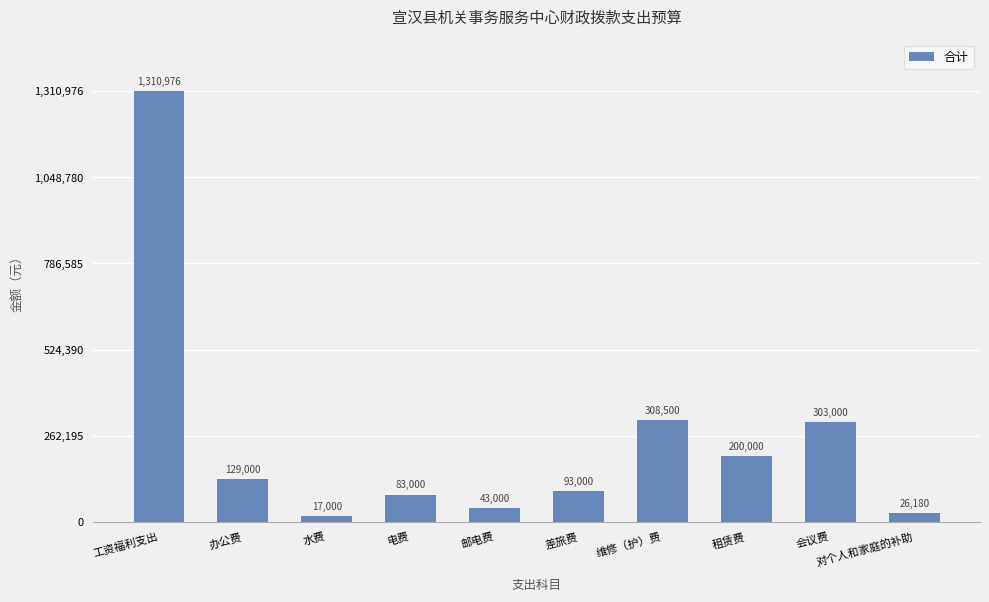

Which category has the lowest value across all series?

水费